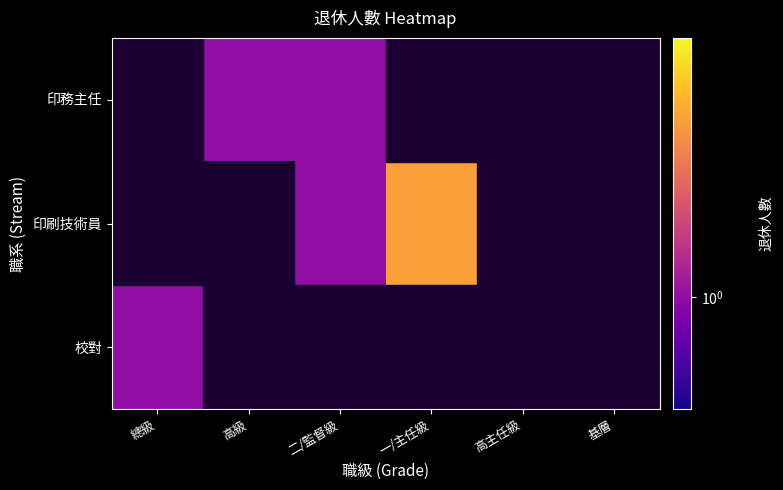

What is the greatest value displayed?

3.0